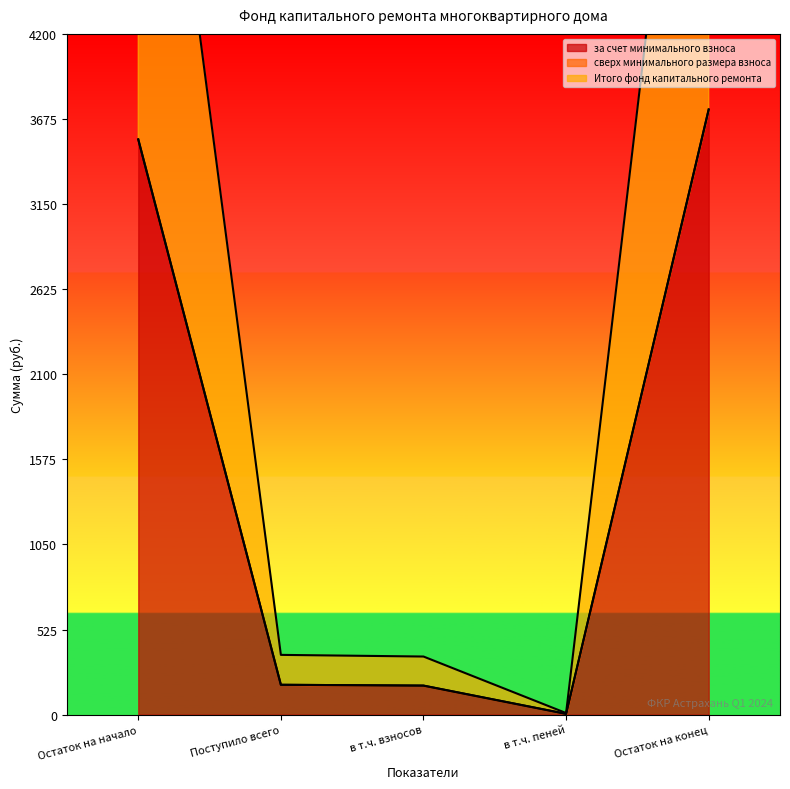

Is the value of за счет минимального взноса at в т.ч. взносов greater than the value of Итого фонд капитального ремонта at Остаток на начало?

No